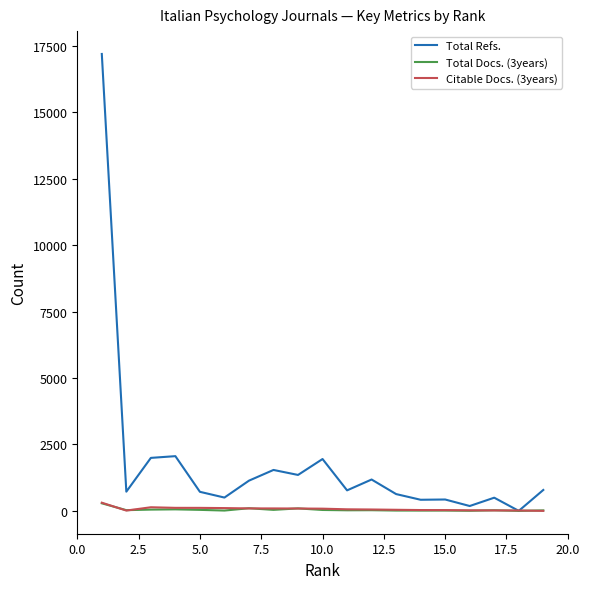

What is the greatest value displayed?

17193